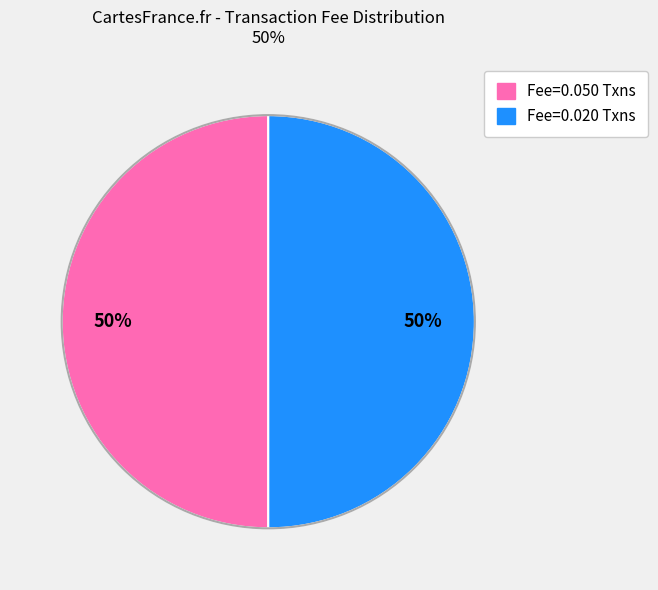

How many segments does this pie chart have?

2